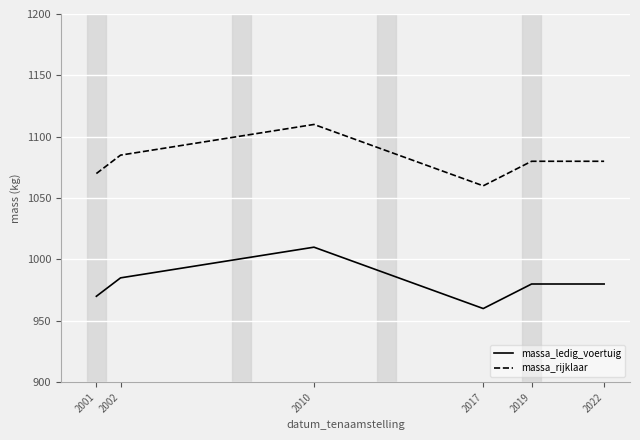

What is the difference between the highest and lowest values at 2010?

100